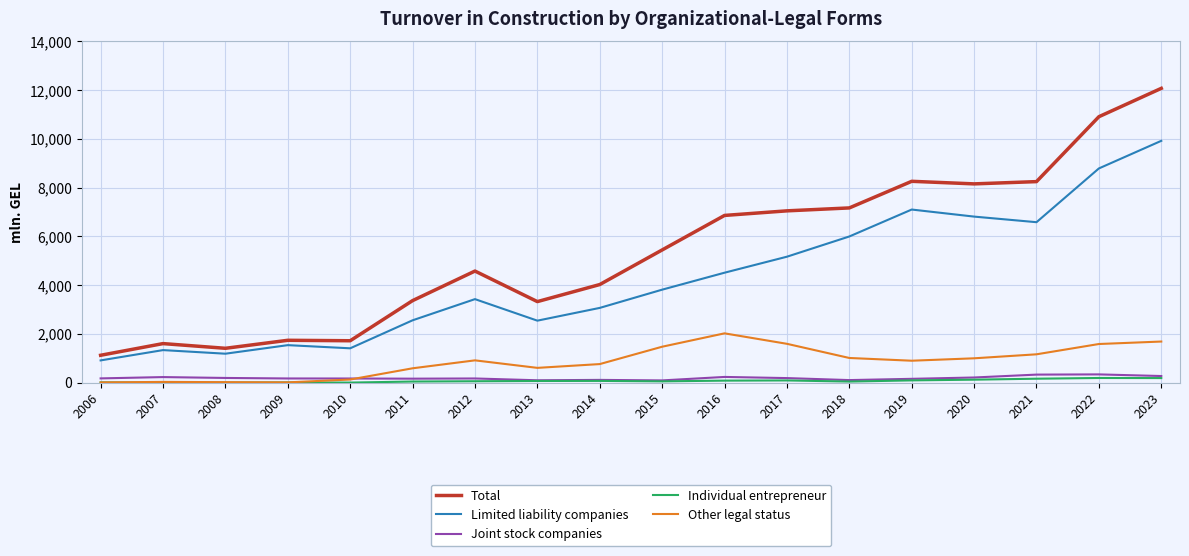

Is it true that Joint stock companies equals 165.7 at 2011?

True